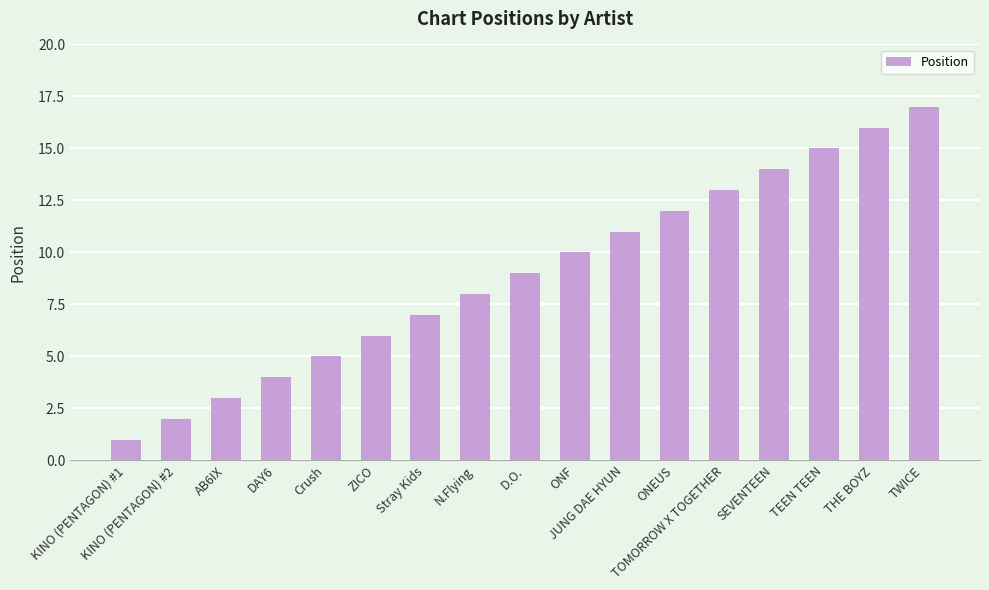

Is it true that the value at ONF is 10?

True